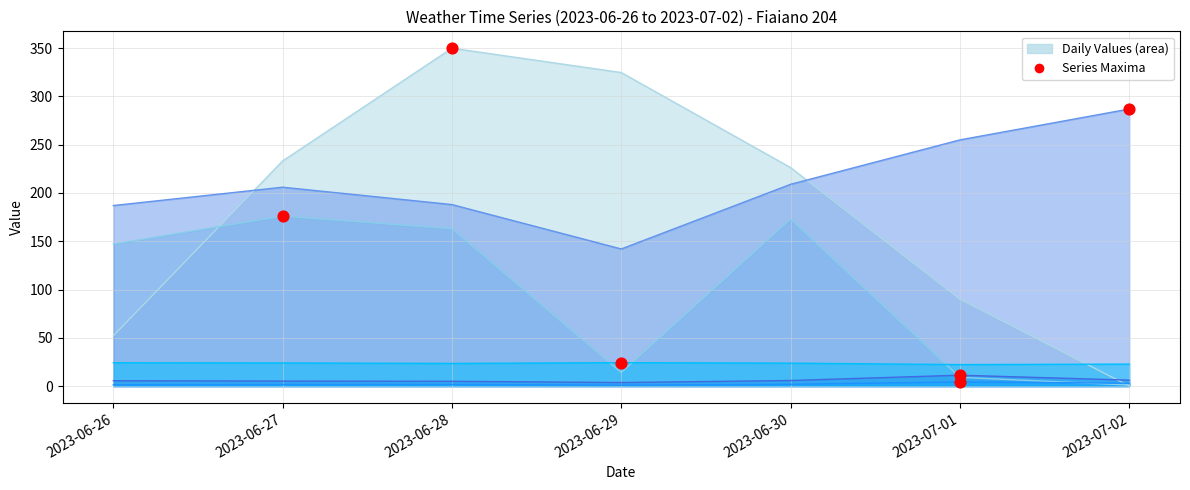

Which series has the largest Y range (max minus min)?

Bagnatura fogliare - Grezzo